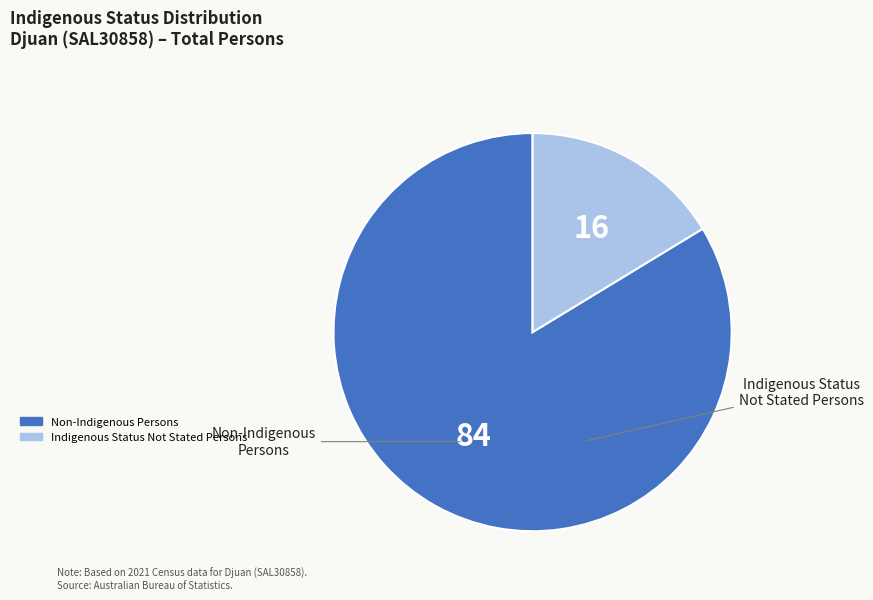

Does any single category account for the majority?

Yes